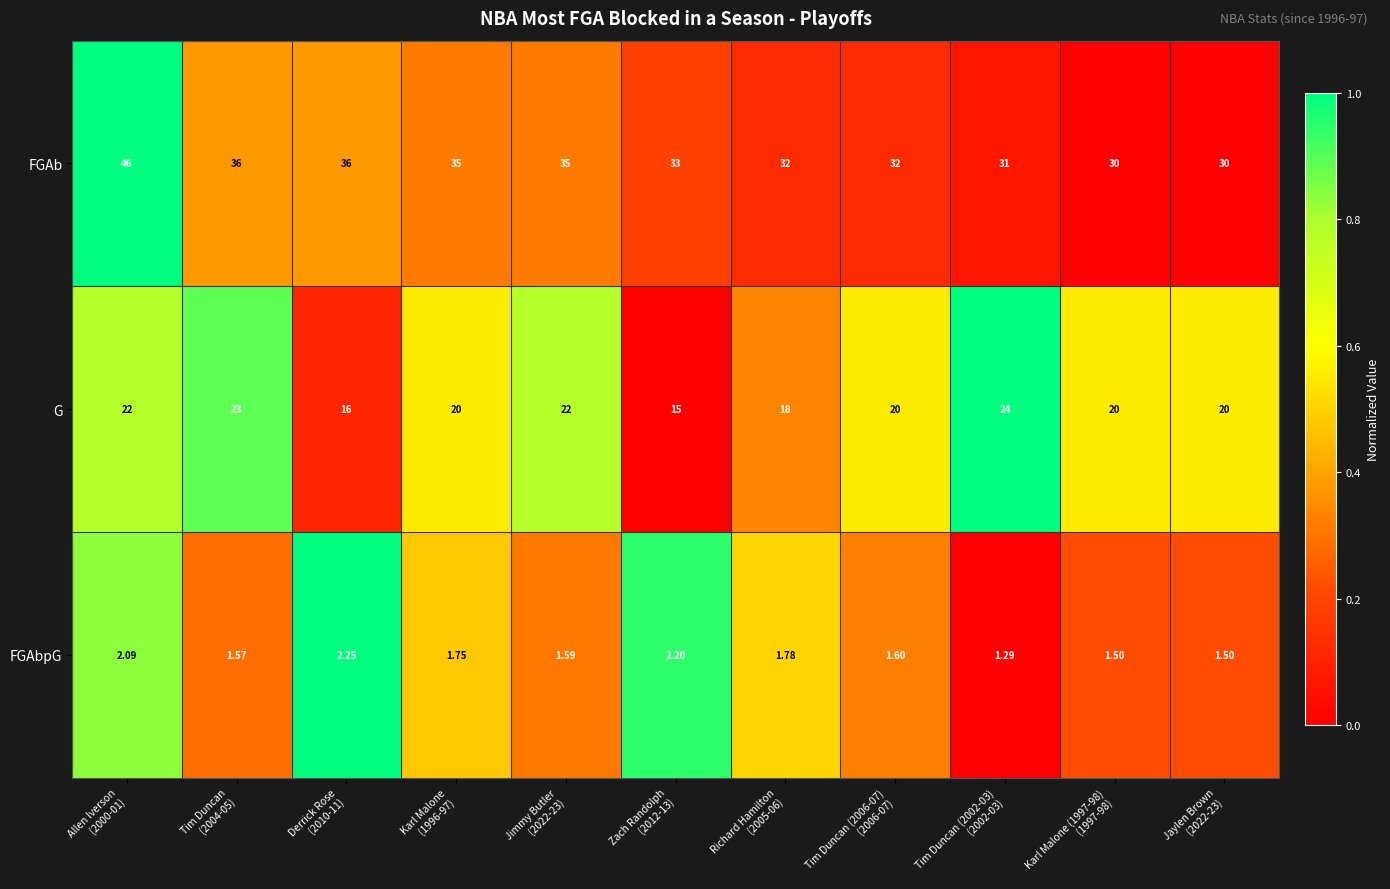

List the series in order of their peak value, highest first.

FGAb, G, FGAbpG